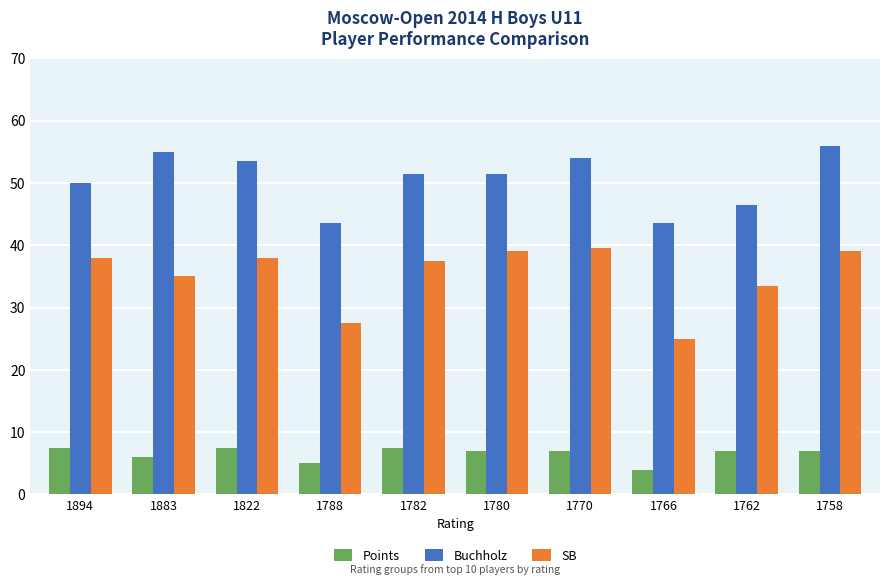

The Points series shows 12.3 at 1822. True or false?

False